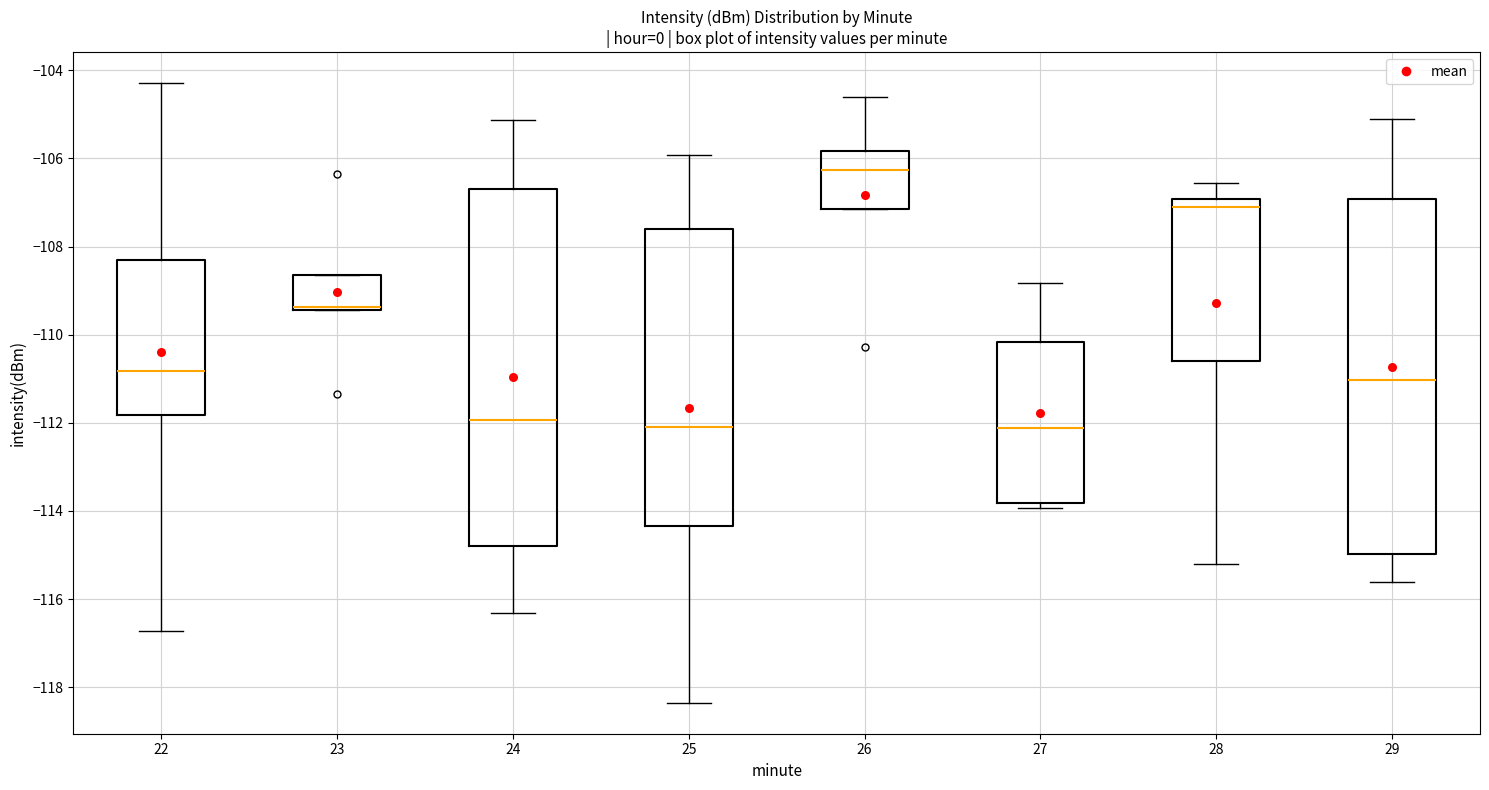

Where is the upper edge of the box at x = 27 on the y-axis? The values are not printed on the chart, so give them approximately, as read against the axis.

-110.2